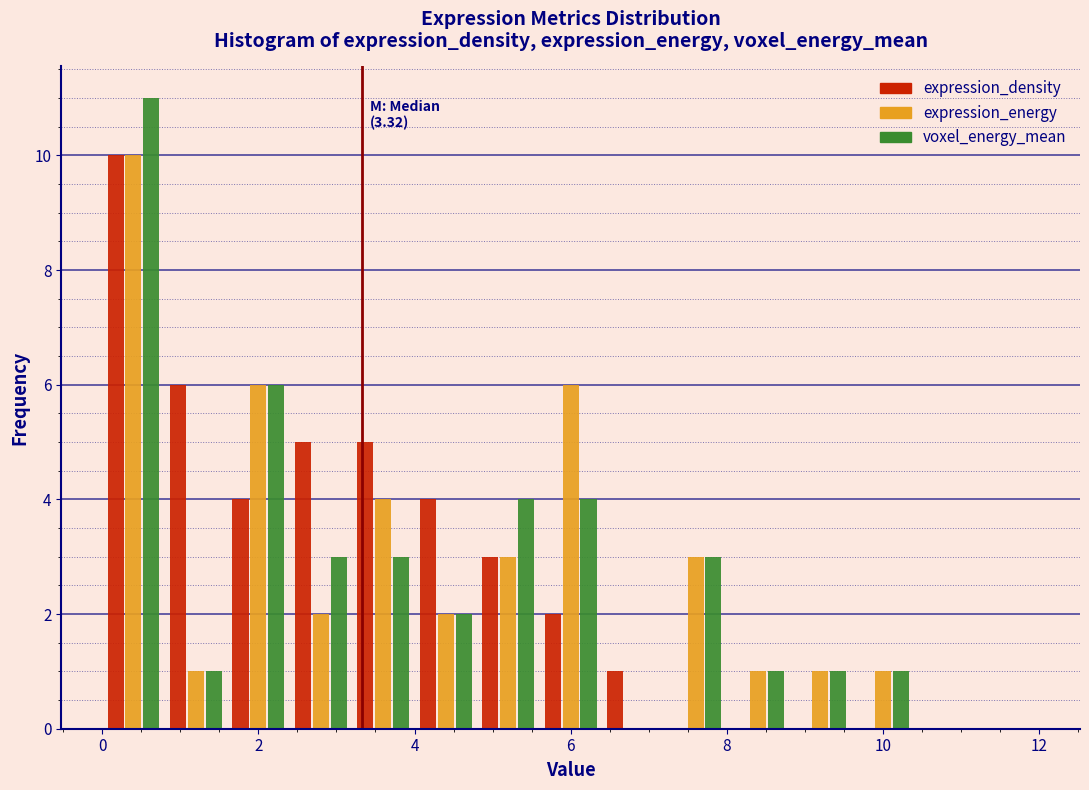

In the voxel_energy_mean series, which range on the x-axis has the tallest bar?

0.0 to 0.8